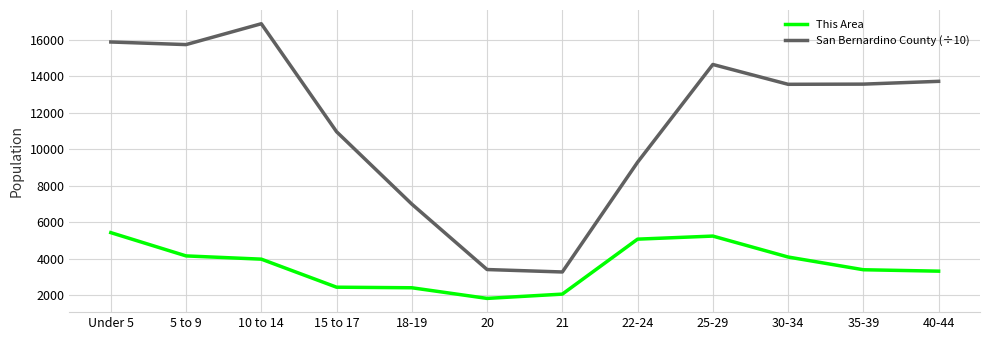

How many values in the San Bernardino County (÷10) series exceed 13571?

6